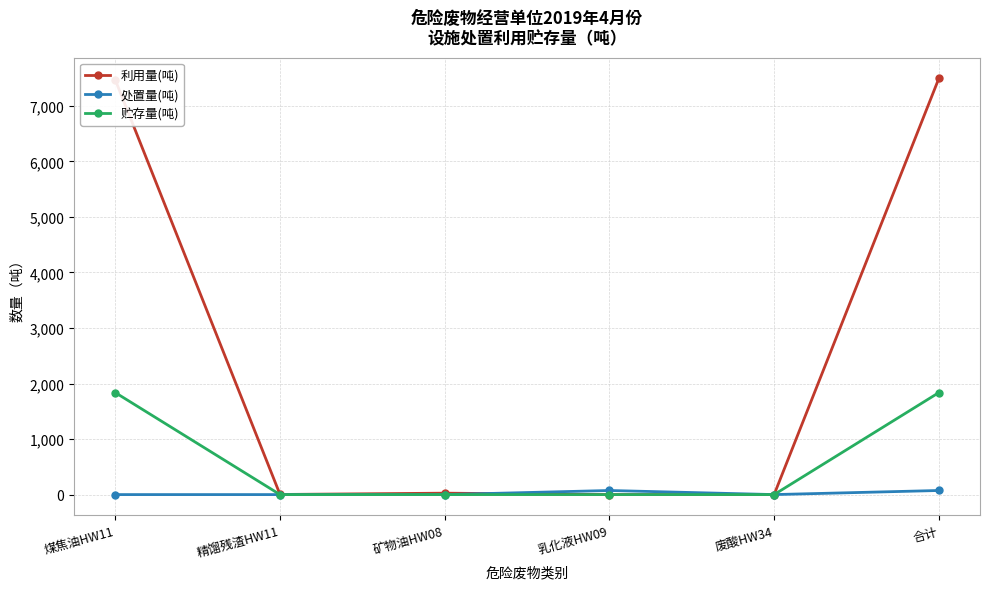

What is the label of the 3rd point from the left?

矿物油HW08